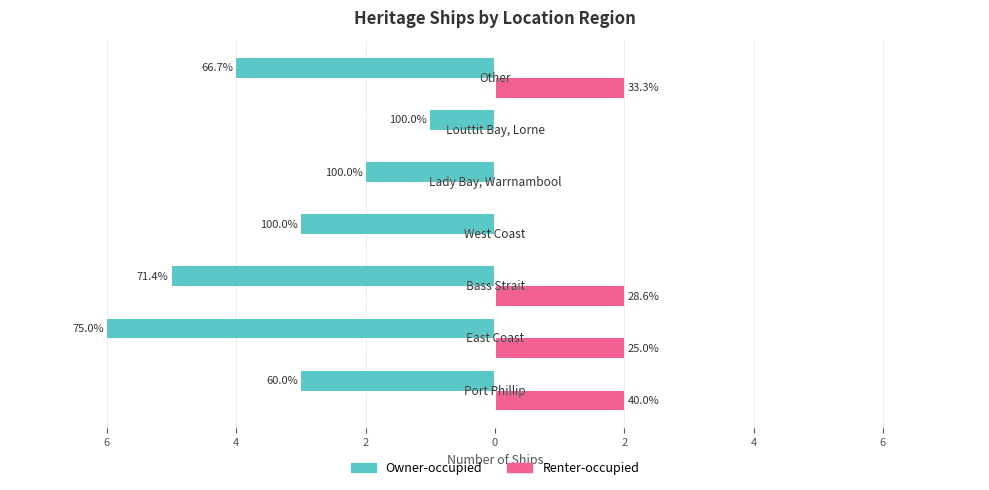

At how many categories does at least one series exceed -2?

7